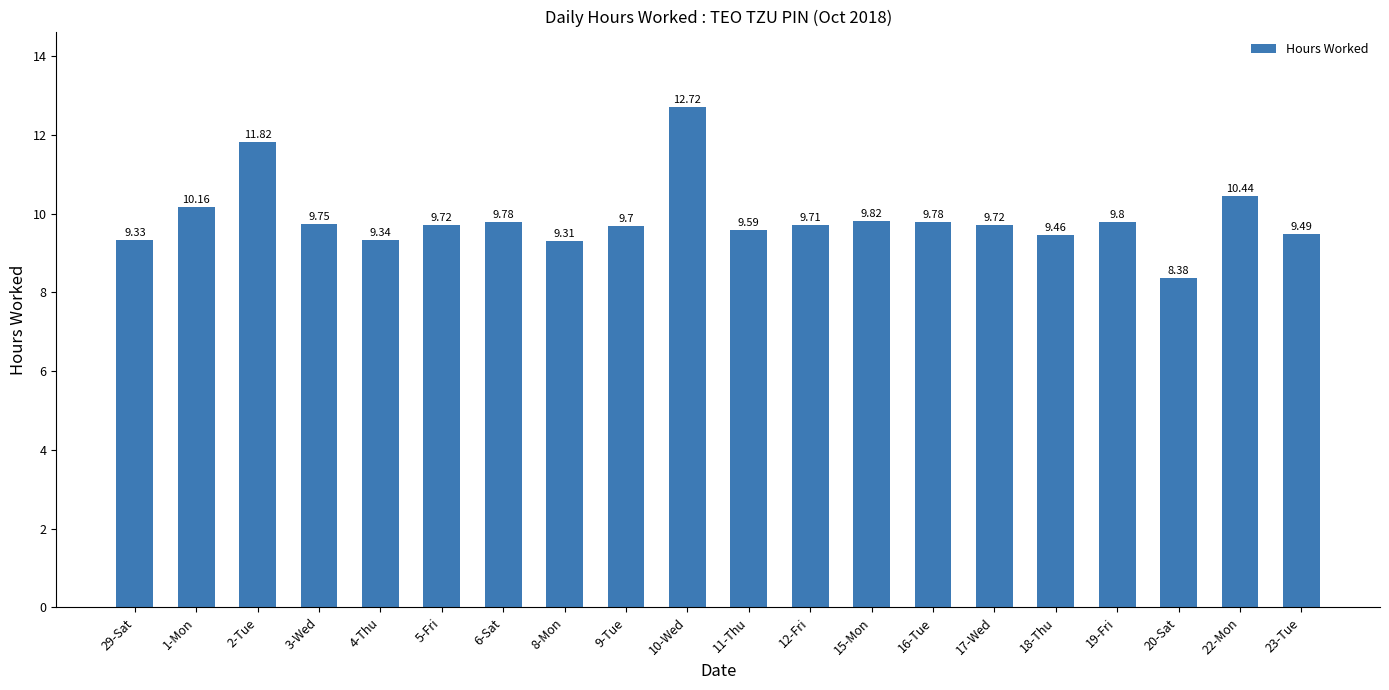

Which has a higher value, 9-Tue or 11-Thu?

9-Tue